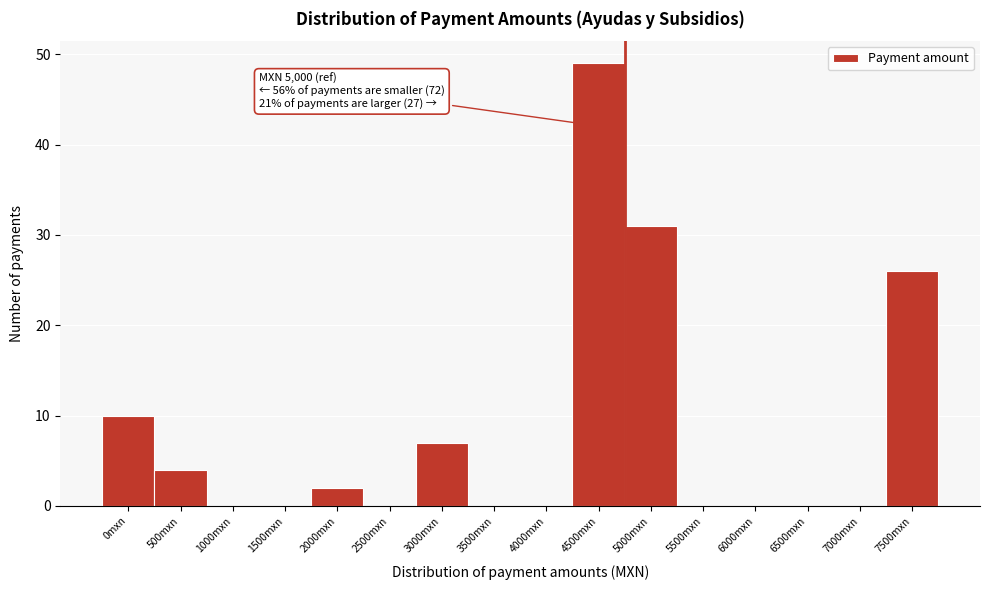

Reading left to right, list all the values displayed in this chart.

0mxn=10	500mxn=4	1000mxn=0	1500mxn=0	2000mxn=2	2500mxn=0	3000mxn=7	3500mxn=0	4000mxn=0	4500mxn=49	5000mxn=31	5500mxn=0	6000mxn=0	6500mxn=0	7000mxn=0	7500mxn=26